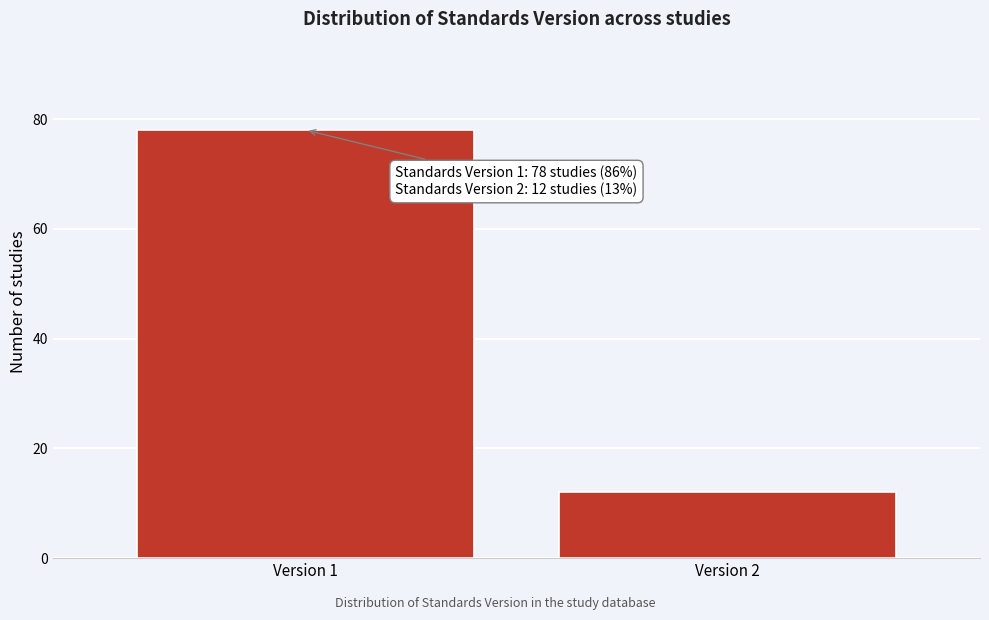

Reading left to right, what are all the values shown in this chart?

78	12